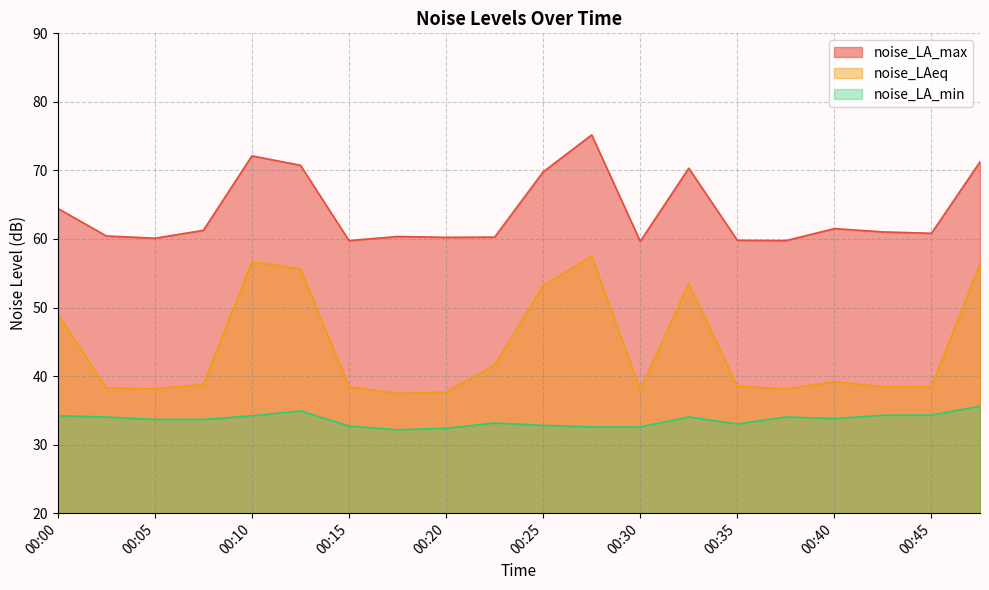

At which category is the sum across all series the highest?

00:28